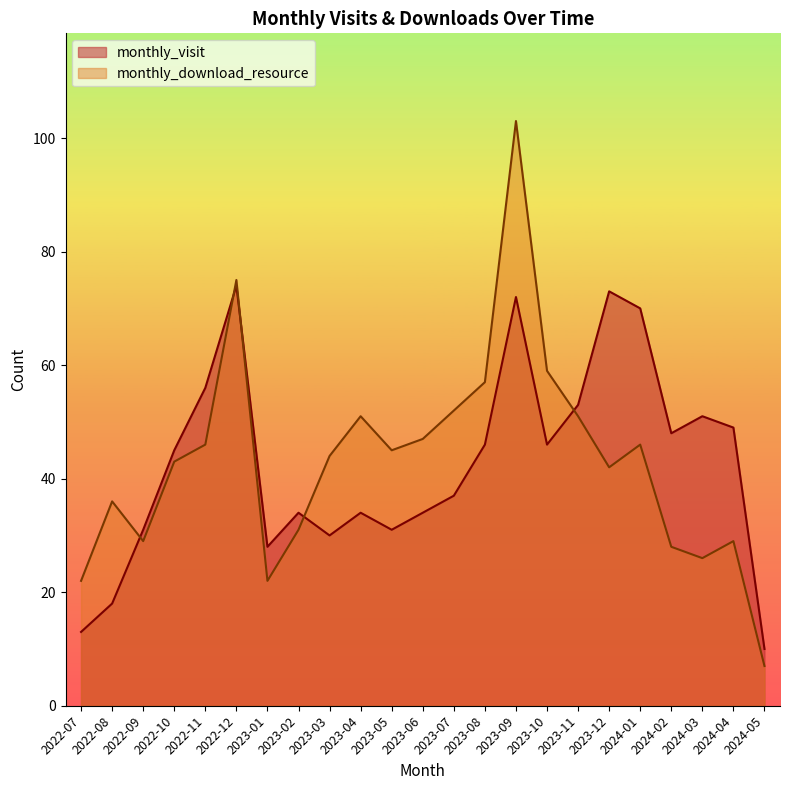

What is the lowest value of the monthly_visit series?

10